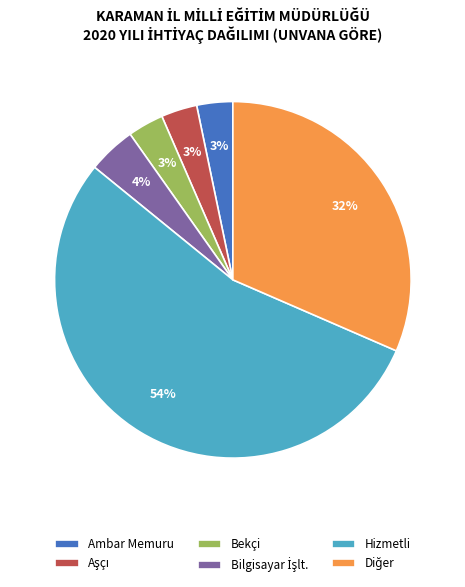

To the nearest percent, what portion does Ambar Memuru represent?

3%